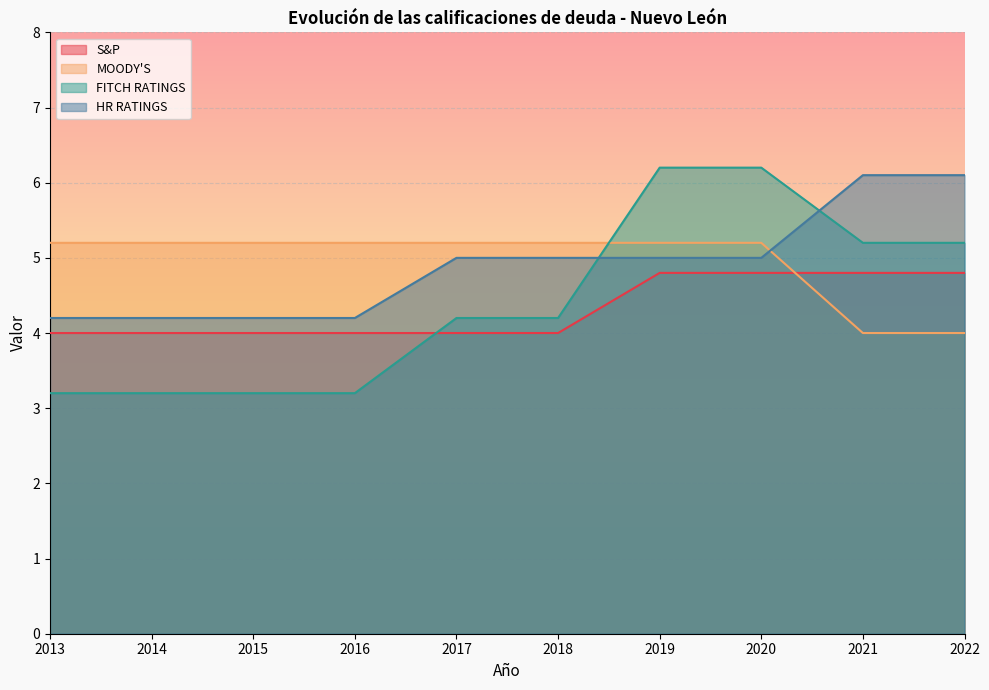

What is the value of the FITCH RATINGS point at the 4th from the left?

3.2